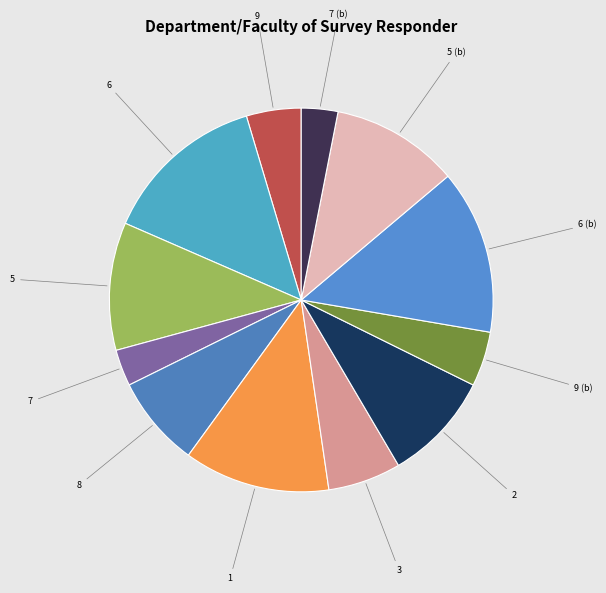

Is there any slice that represents more than half of the pie?

No